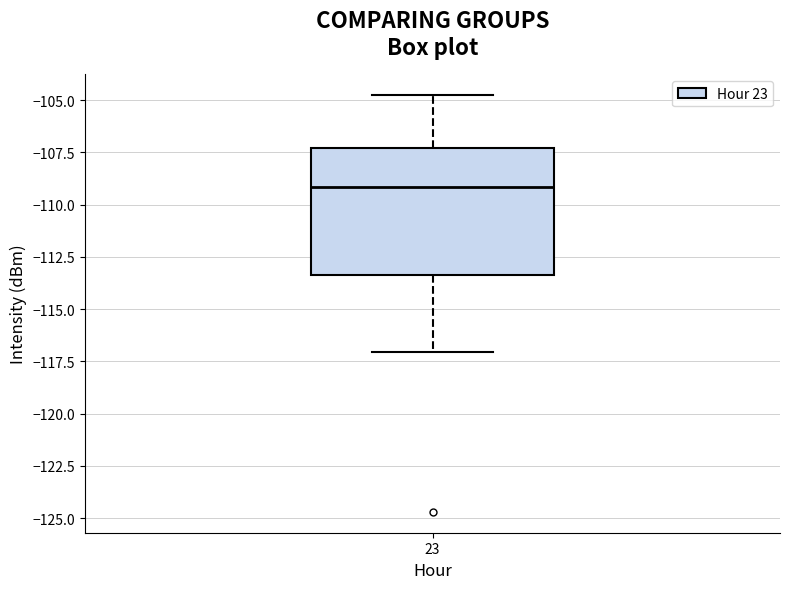

Where does the median line of the box at x = 23 sit on the y-axis? The values are not printed on the chart, so give them approximately, as read against the axis.

-109.0